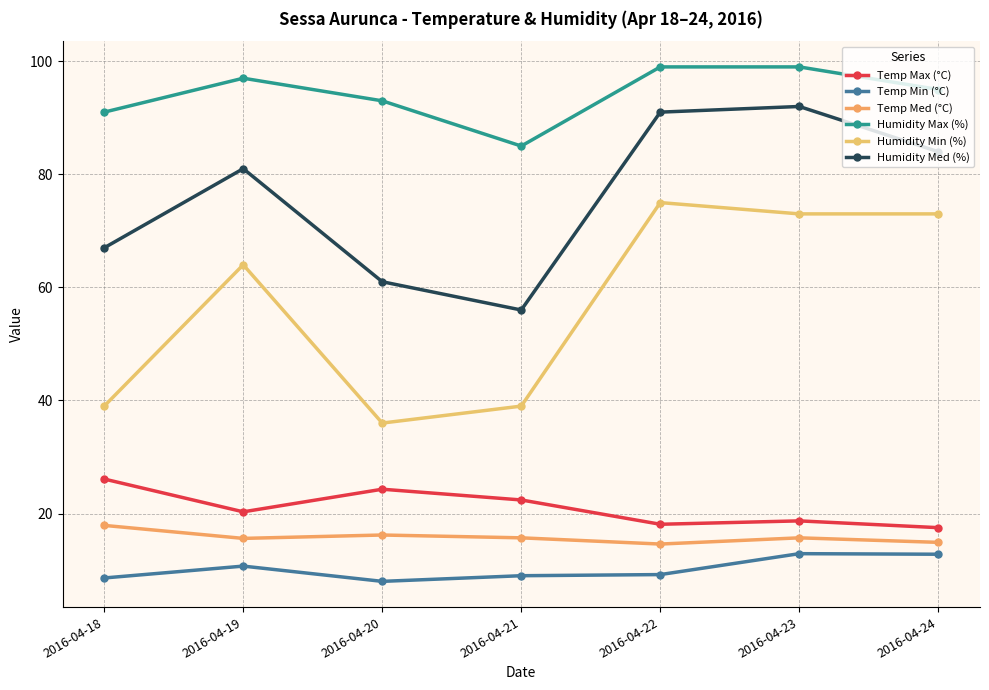

Which category has the highest value in the Humidity Min (%) series?

2016-04-22